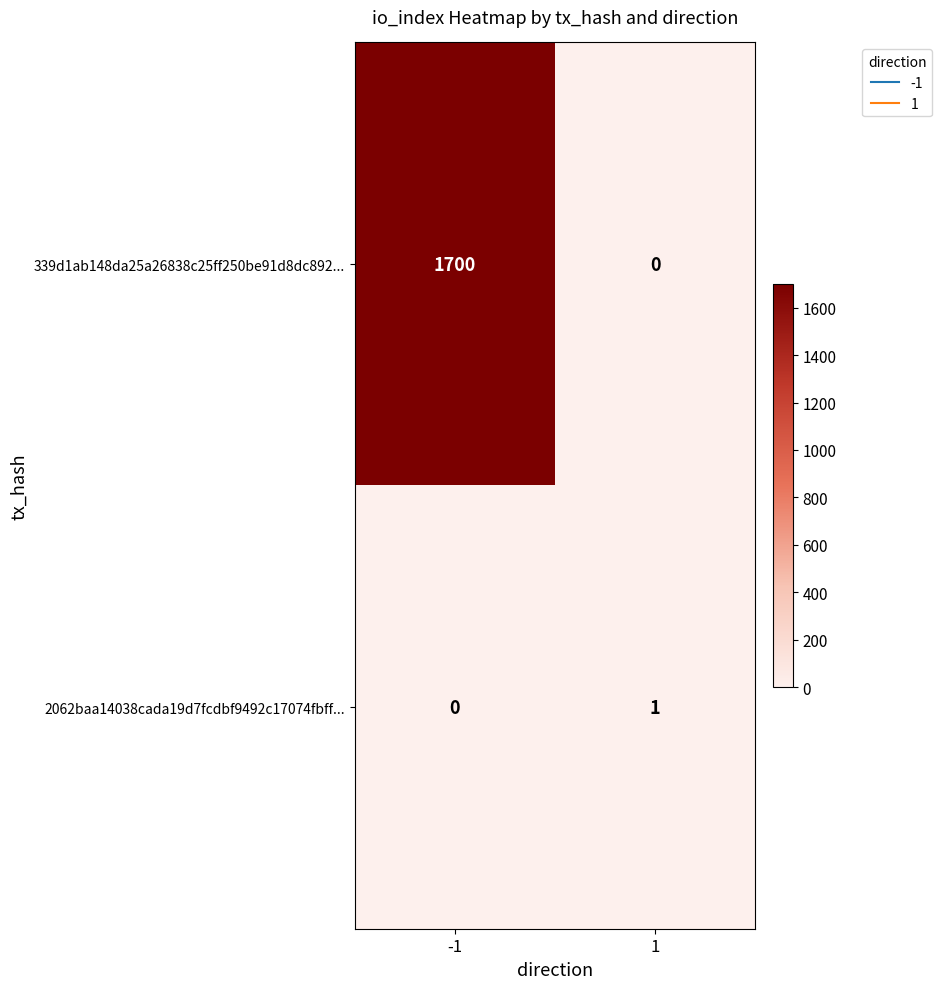

What is the difference between the highest and lowest values at -1?

1700